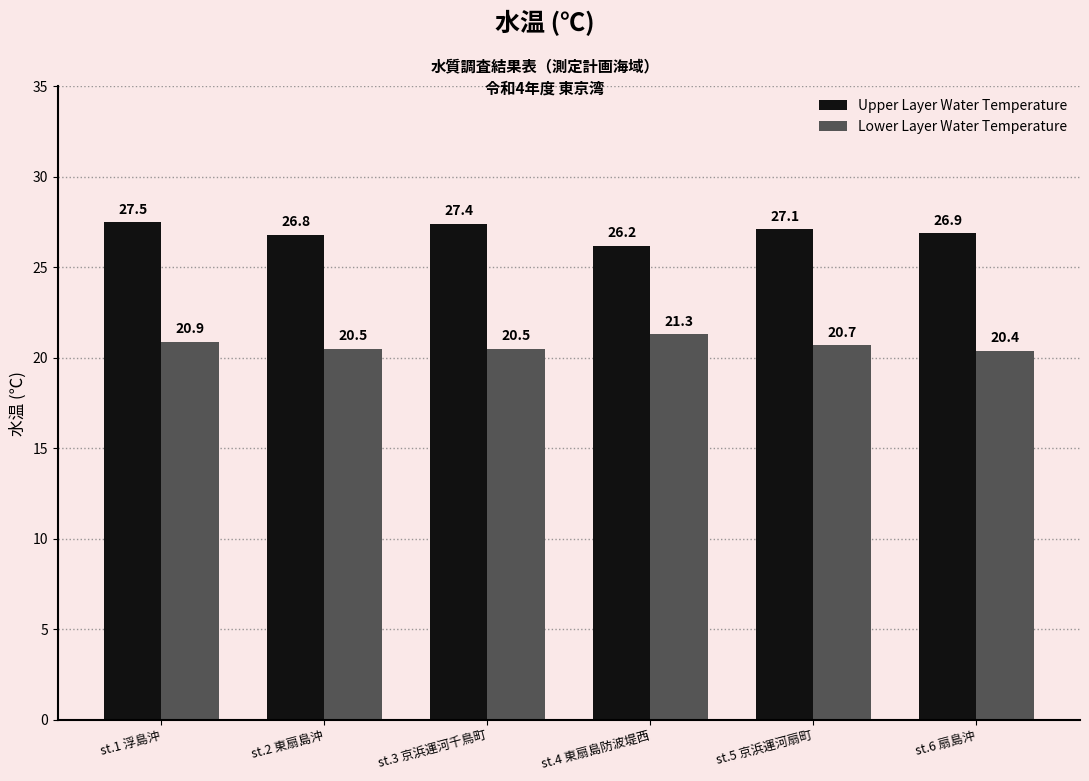

Reading left to right, what are all the values shown in this chart?

Upper Layer Water Temperature: 27.5	26.8	27.4	26.2	27.1	26.9
Lower Layer Water Temperature: 20.9	20.5	20.5	21.3	20.7	20.4